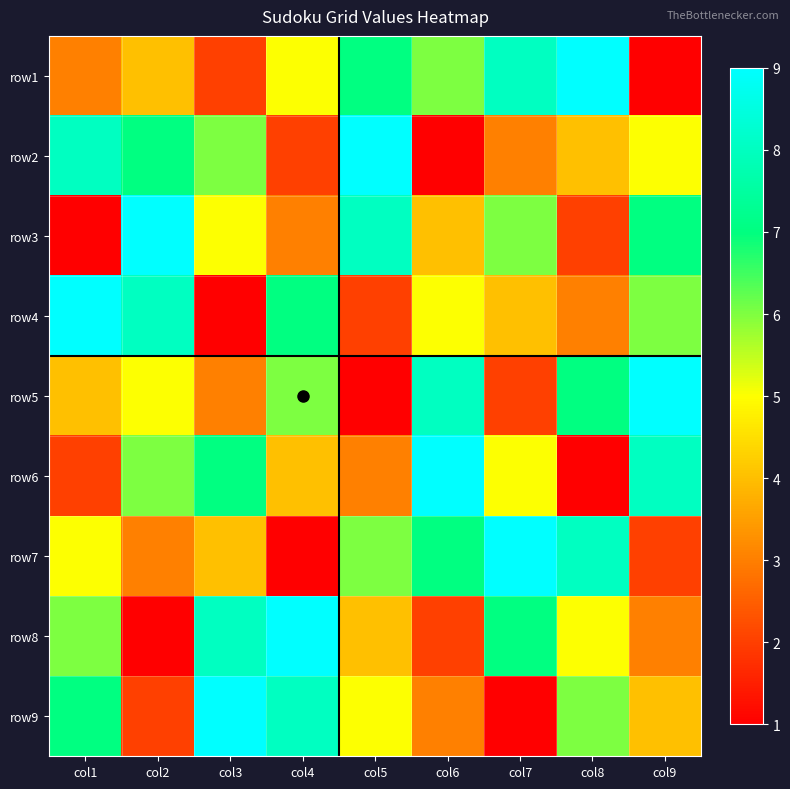

At col7, list the series in order from smallest to largest.

row9, row5, row2, row4, row6, row3, row8, row1, row7